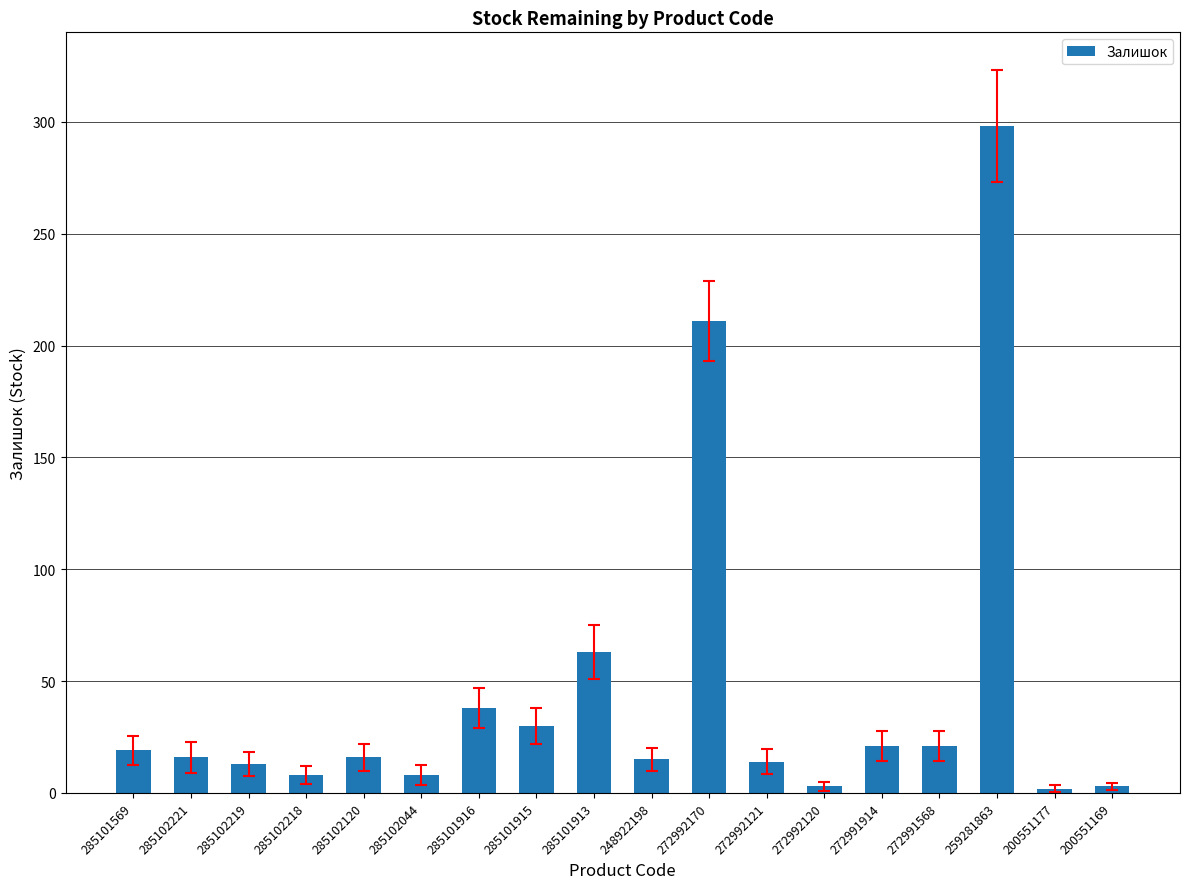

What is the minimum value shown in the chart?

2